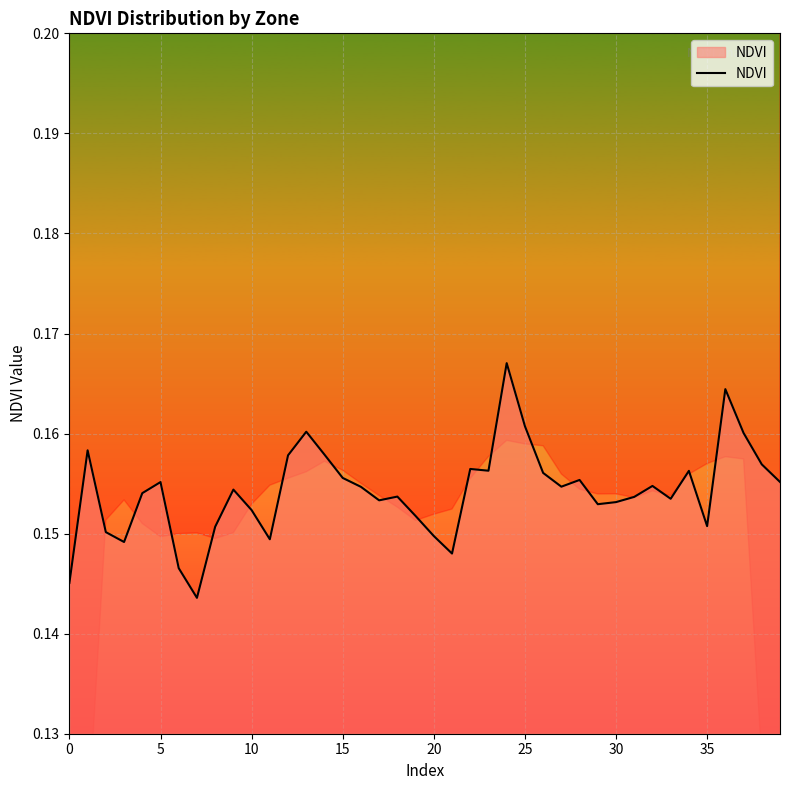

The value of NDVI at 10 is 0.0. True or false?

False